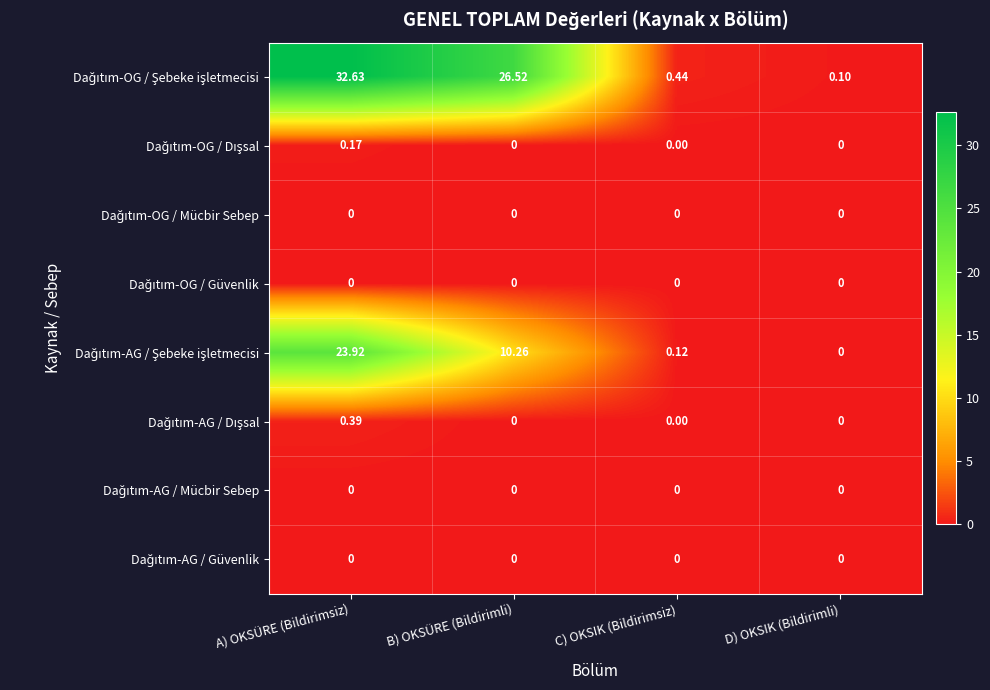

At which category is the sum across all series the highest?

A) OKSÜRE (Bildirimsiz)